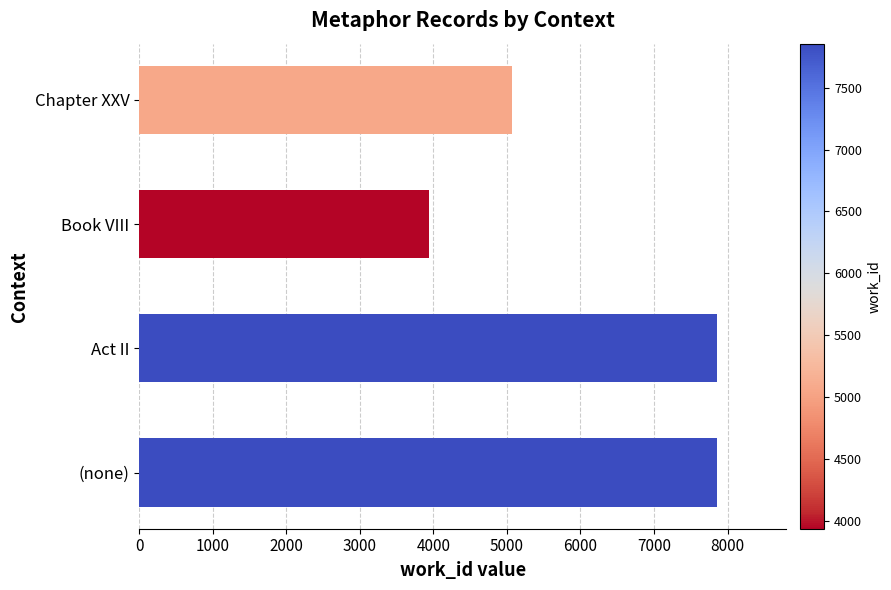

At which label is the value closest to 5896?

Chapter XXV